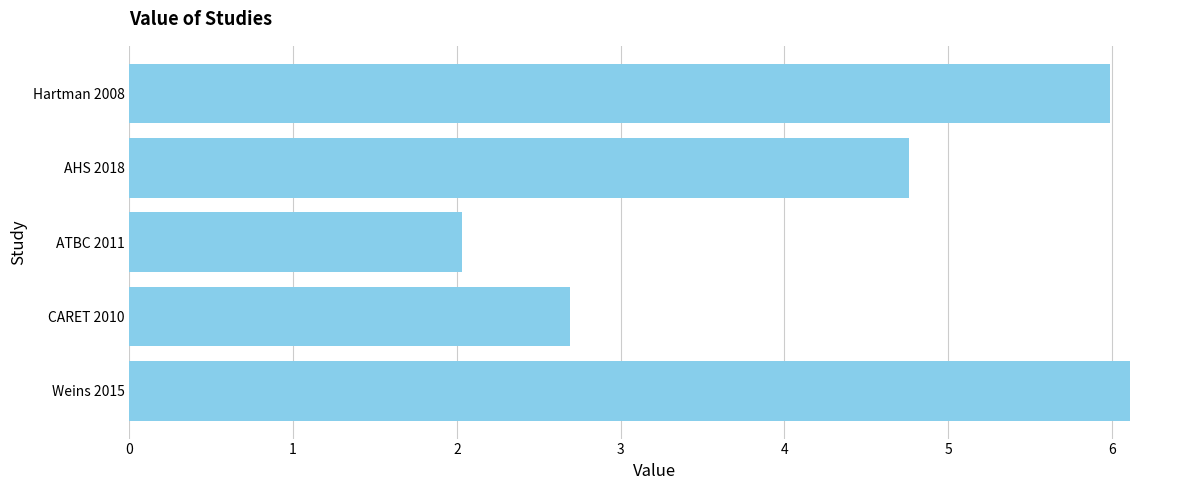

List the labels in order of value, smallest first.

ATBC 2011, CARET 2010, AHS 2018, Hartman 2008, Weins 2015